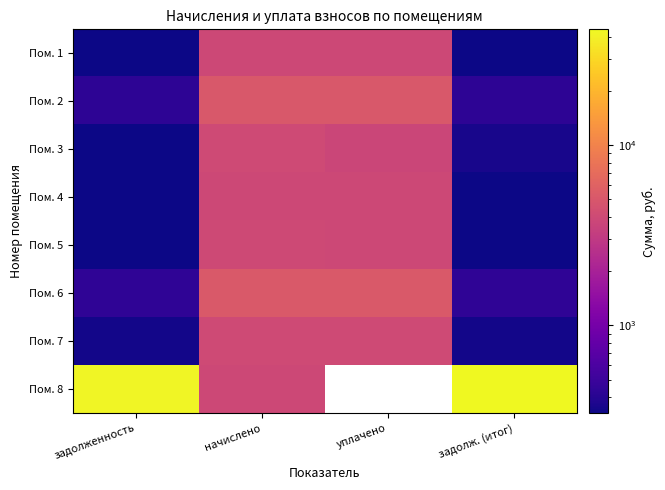

Between уплачено and начислено, which is larger?

начислено